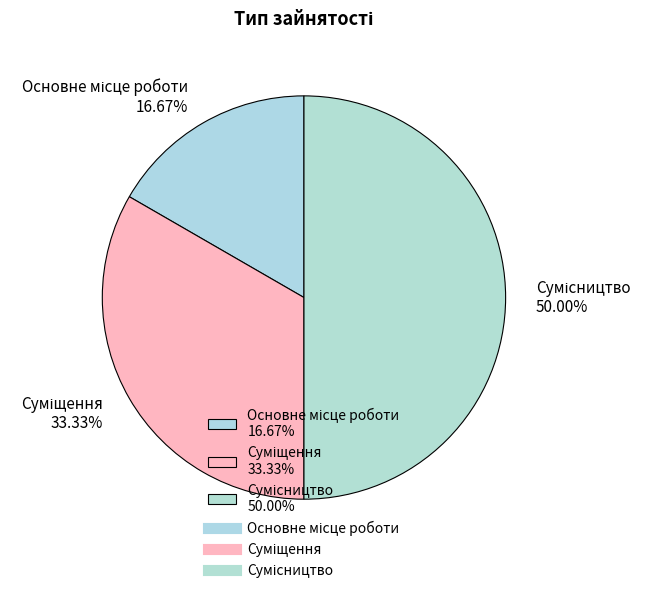

How many slices are in this pie chart?

3